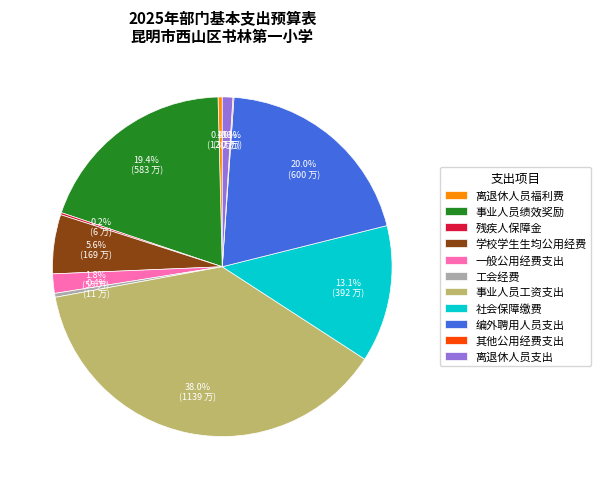

To the nearest percent, what portion does 一般公用经费支出 represent?

2%